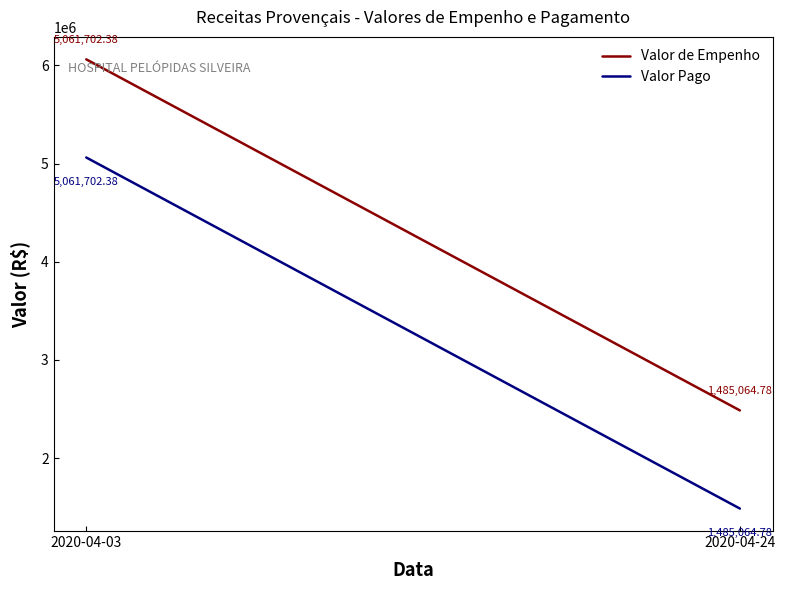

What is the difference between the Valor Pago values at 2020-04-03 and 2020-04-24?

3576637.6